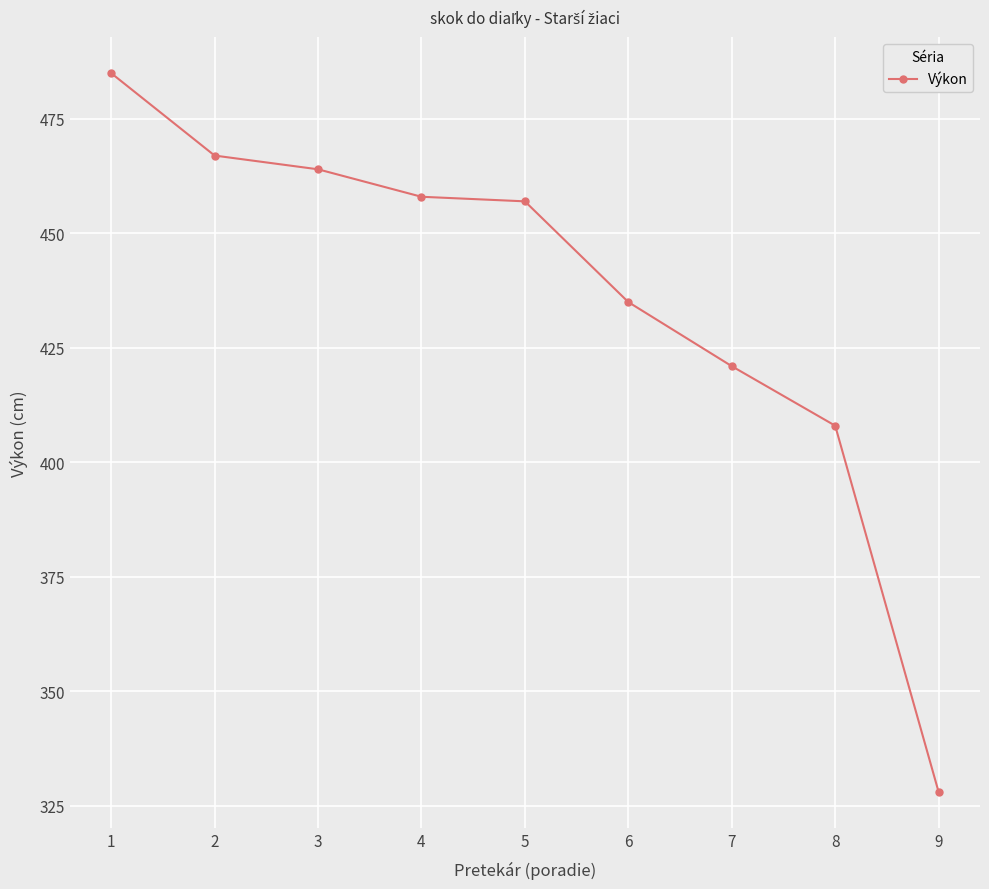

Approximately how many times larger is the value at 7 compared to 4?

0.9